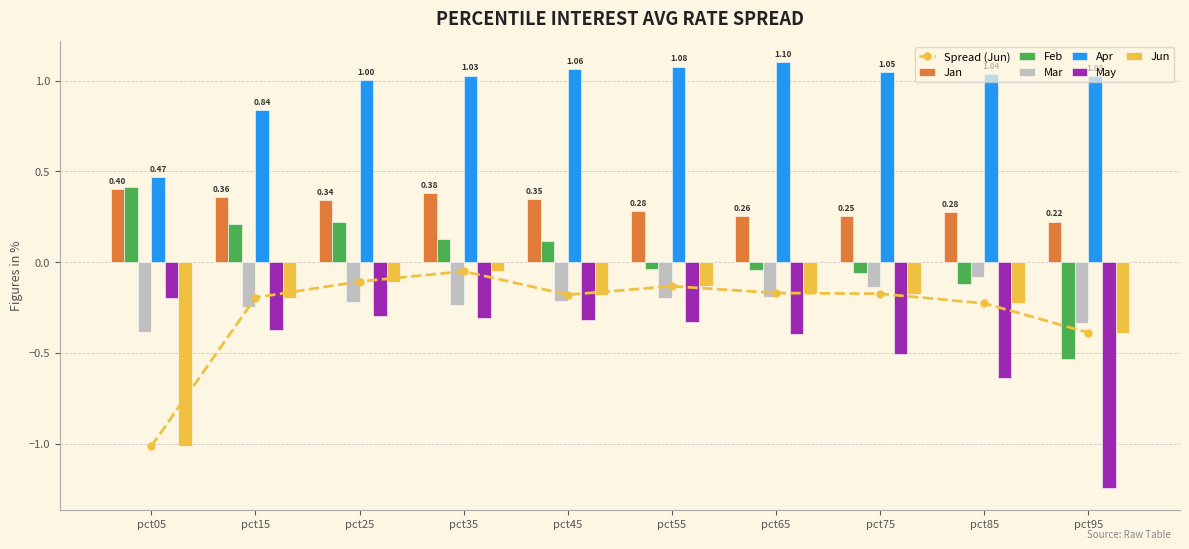

At how many categories does at least one series exceed 0?

10